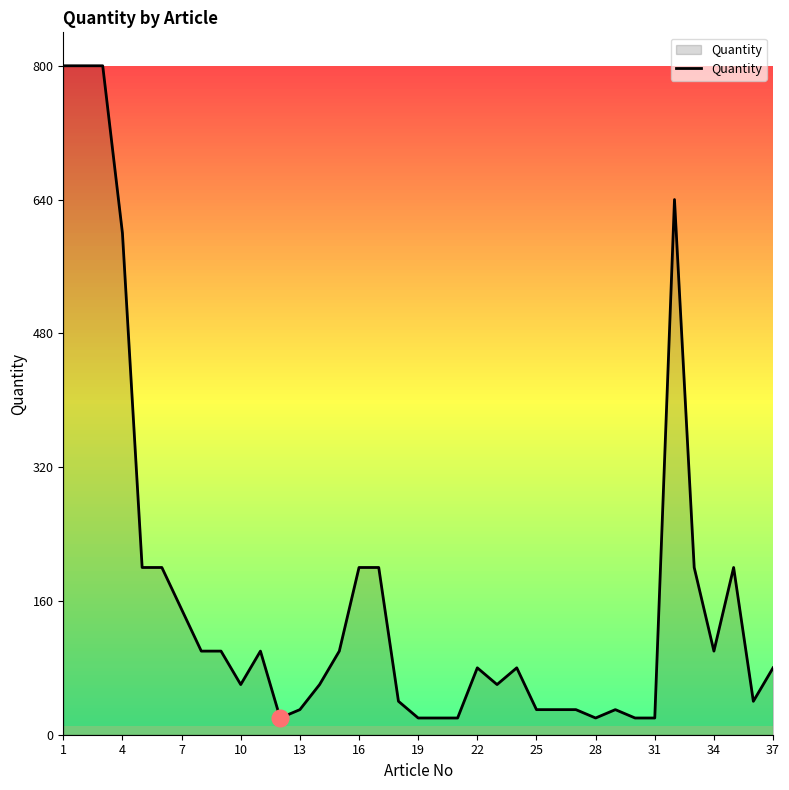

What is the maximum value shown in the chart?

800